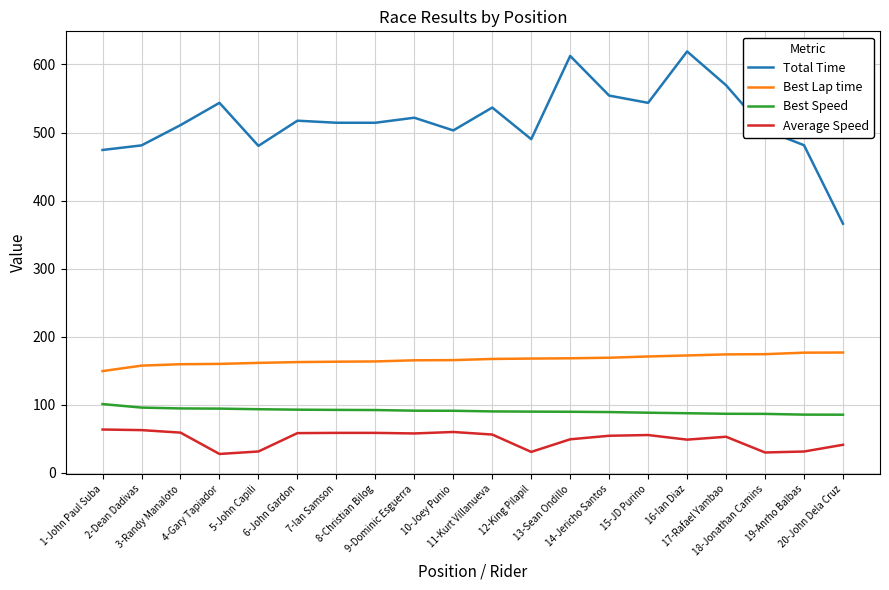

Which series has the largest range (max minus min)?

Total Time